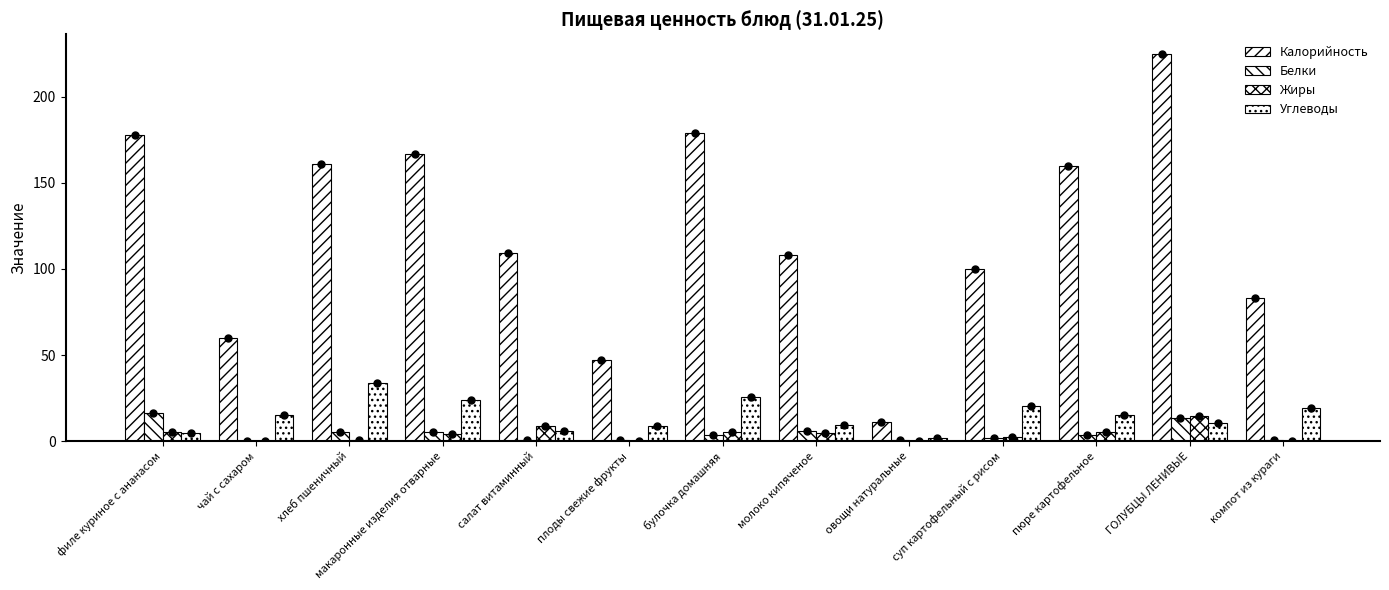

How many distinct data groups are displayed?

4